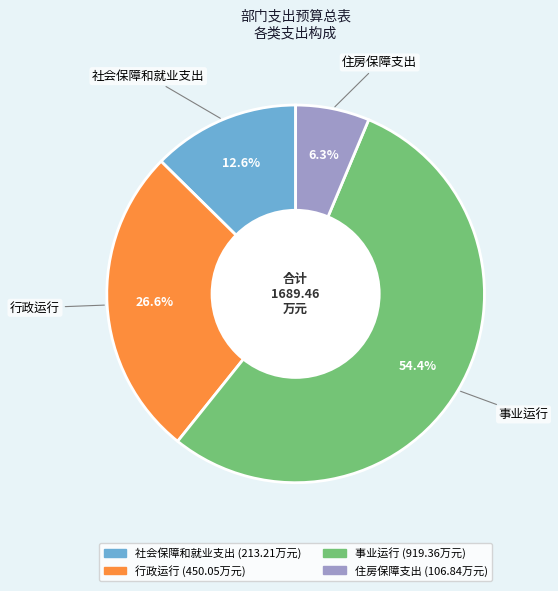

What is the majority slice?

事业运行